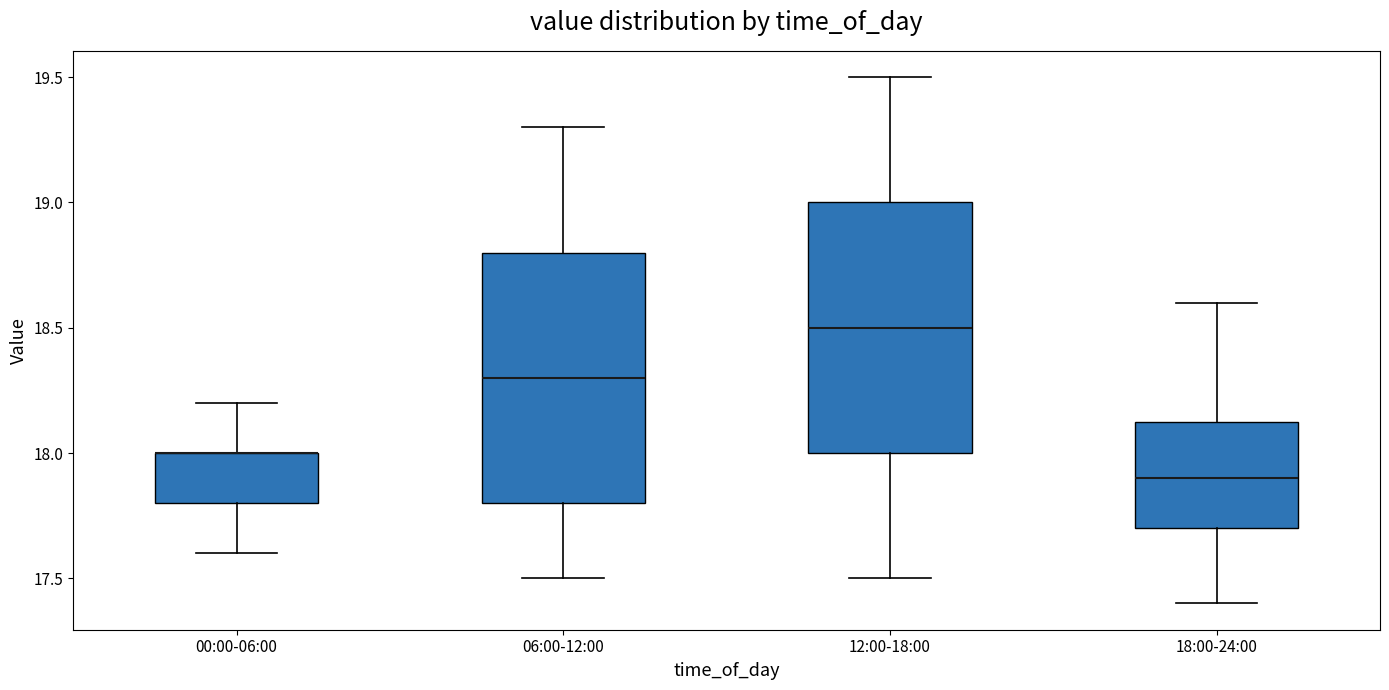

Reading left to right, transcribe this box plot: for each box, give where its median line is, the range the box spans, and where its two whiskers end, as read against the y-axis. The values are not printed on the chart, so give them approximately, as read against the axis.

00:00-06:00: median 18.00 (drawn on the box's upper edge), box 17.80 to 18.00, whiskers 17.60 to 18.20
06:00-12:00: median 18.30, box 17.80 to 18.80, whiskers 17.50 to 19.30
12:00-18:00: median 18.50, box 18.00 to 19.00, whiskers 17.50 to 19.50
18:00-24:00: median 17.90, box 17.70 to 18.15, whiskers 17.40 to 18.60